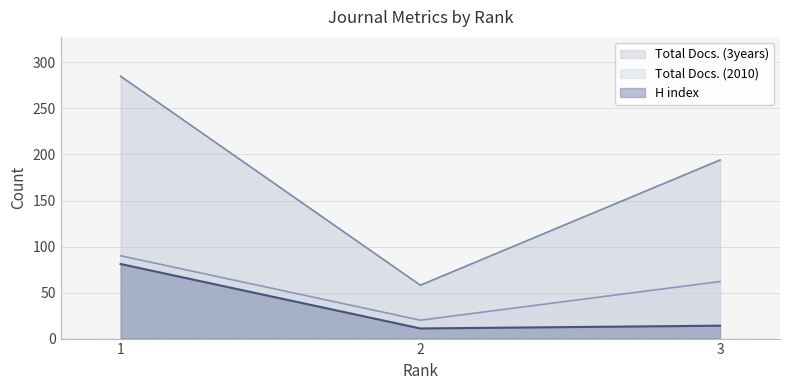

Rank the categories by Total Docs. (3years) value from lowest to highest.

2, 3, 1